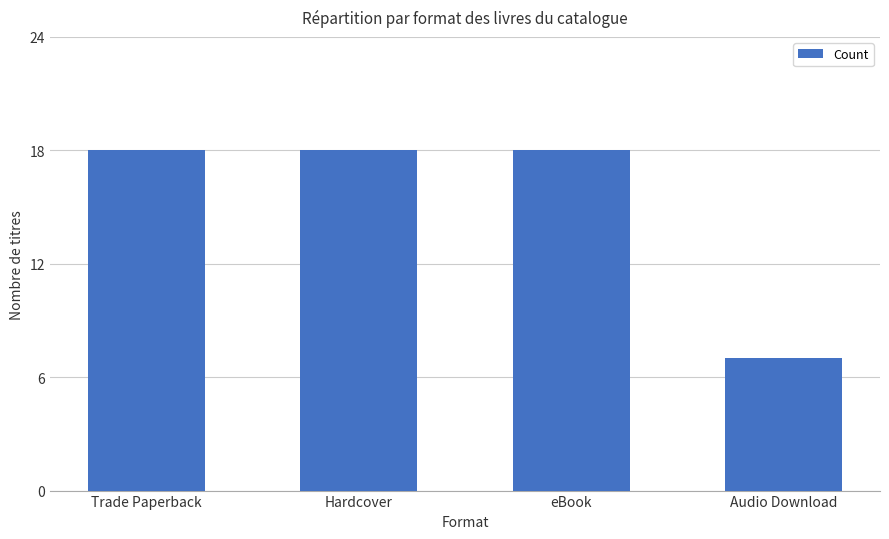

At which label is the value closest to 12?

Audio Download